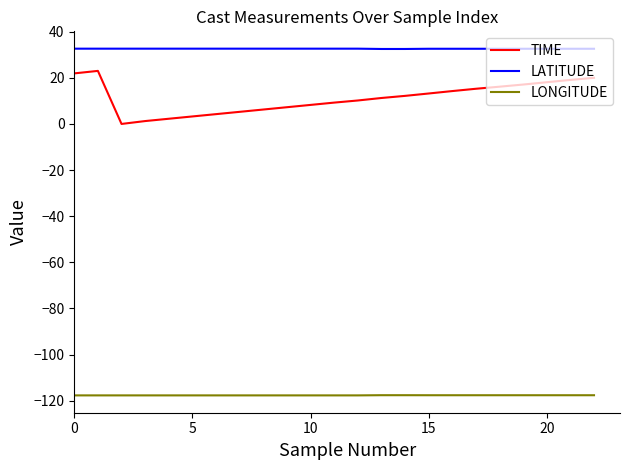

List the series in order of their peak value, highest first.

LATITUDE, TIME, LONGITUDE